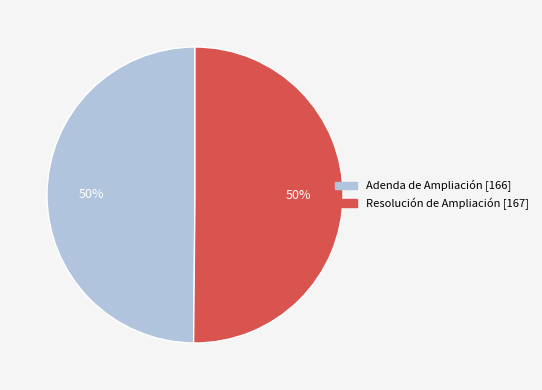

To the nearest percent, what is the combined percentage of Resolución de Ampliación and Adenda de Ampliación?

100%